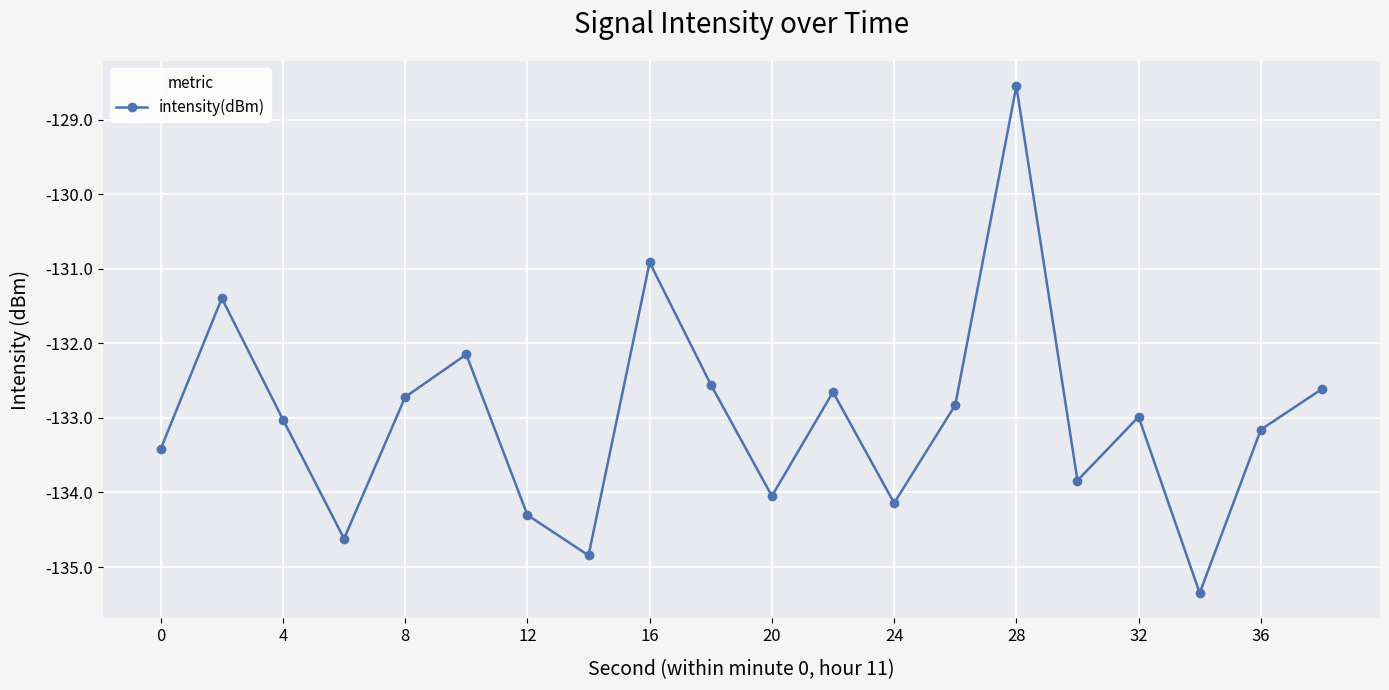

How many points are higher than both their immediate neighbors (excluding endpoints)?

6